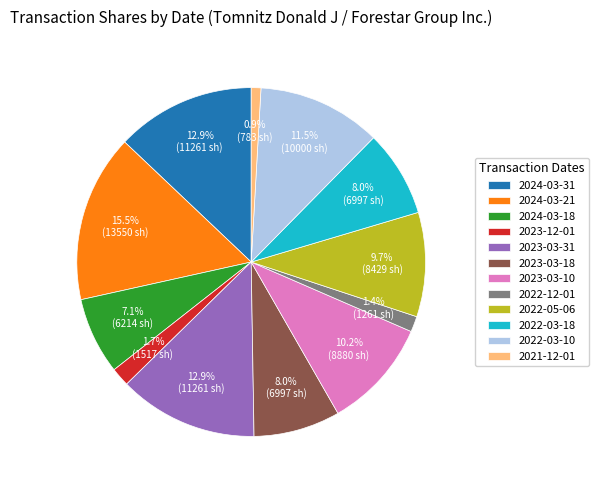

Does 2022-03-18 account for over 50% of the chart?

No